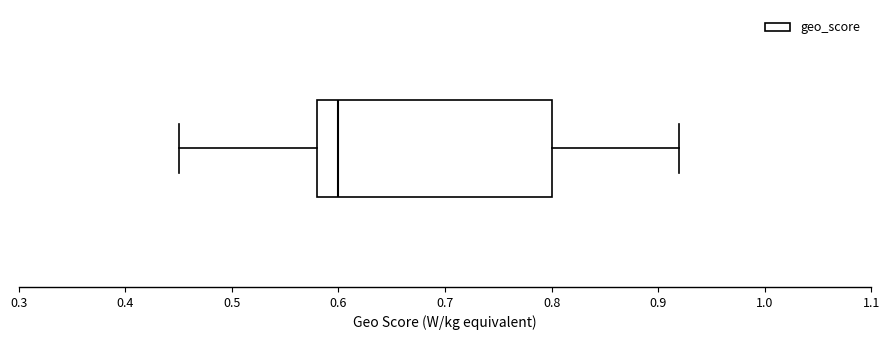

Transcribe this box plot: give where the median line is, the range the box spans, and where the two whiskers end, as read against the x-axis. The values are not printed on the chart, so give them approximately, as read against the axis.

median 0.60, box 0.58 to 0.80, whiskers 0.45 to 0.92